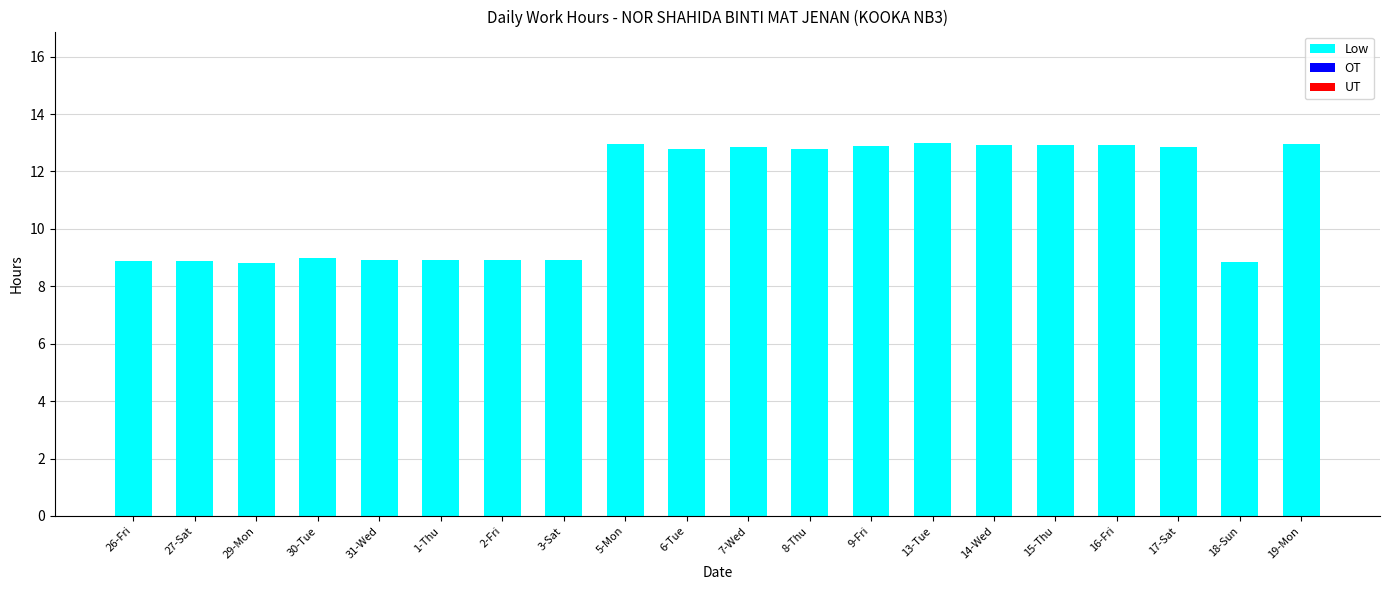

What is the label of the 9th bar from the left?

5-Mon